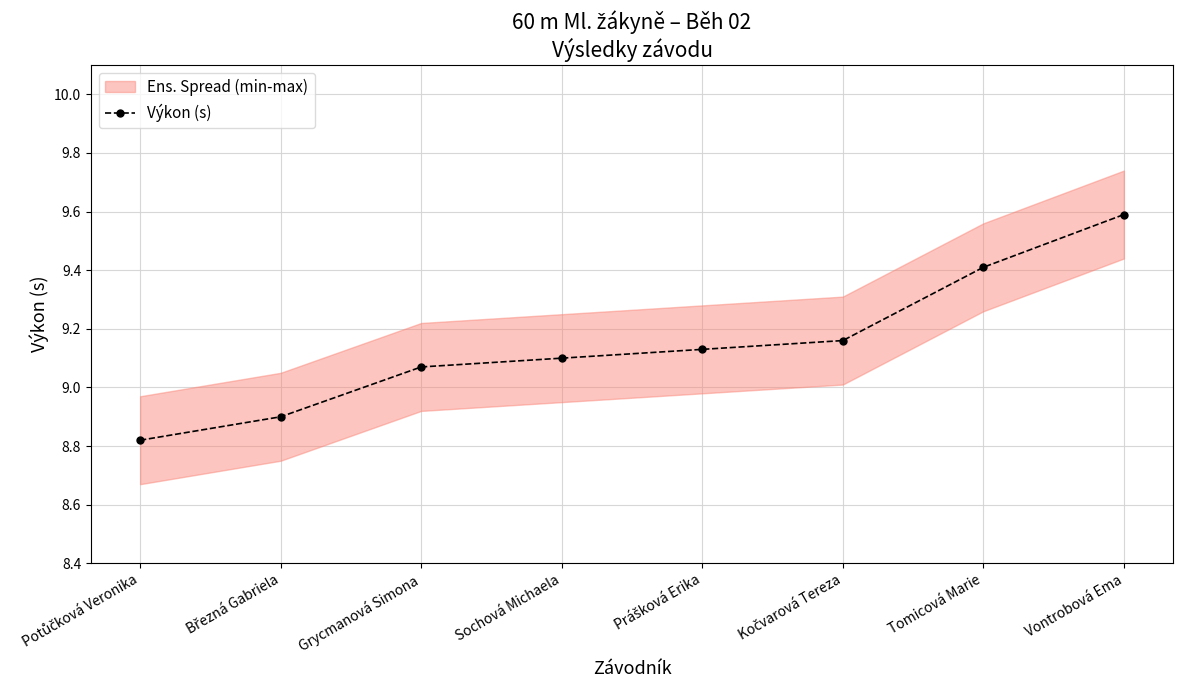

True or false: the data shows 12.6 at Grycmanová Simona.

False